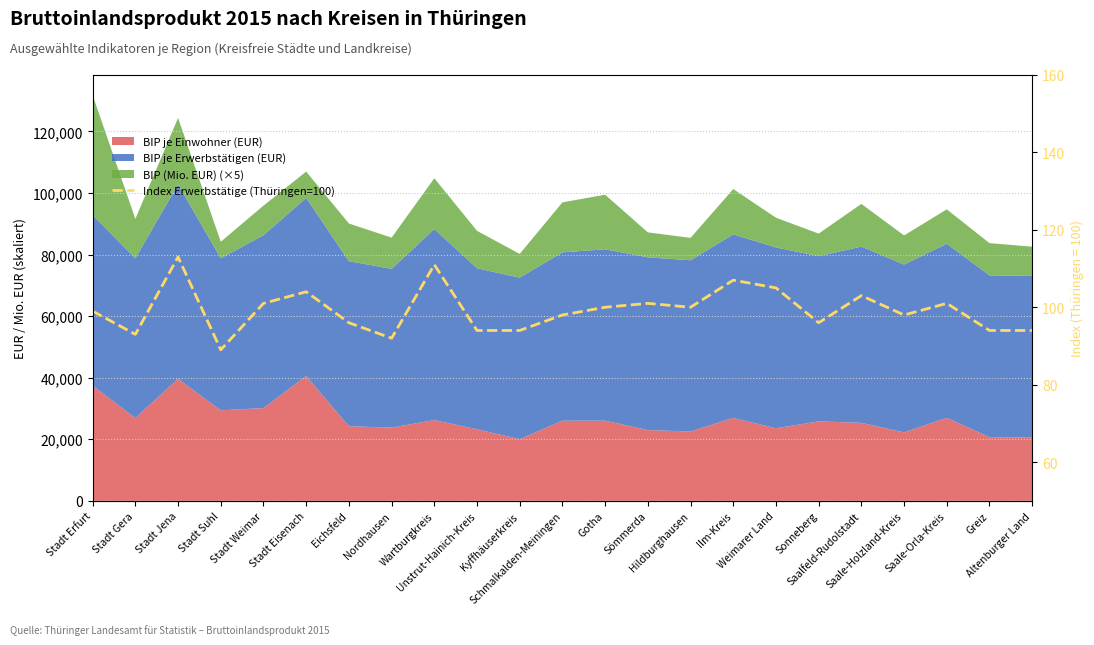

Reading right to left, transcribe all the data shown in this chart.

Altenburger Land=94	Greiz=94	Saale-Orla-Kreis=101	Saale-Holzland-Kreis=98	Saalfeld-Rudolstadt=103	Sonneberg=96	Weimarer Land=105	Ilm-Kreis=107	Hildburghausen=100	Sömmerda=101	Gotha=100	Schmalkalden-Meiningen=98	Kyffhäuserkreis=94	Unstrut-Hainich-Kreis=94	Wartburgkreis=111	Nordhausen=92	Eichsfeld=96	Stadt Eisenach=104	Stadt Weimar=101	Stadt Suhl=89	Stadt Jena=113	Stadt Gera=93	Stadt Erfurt=99